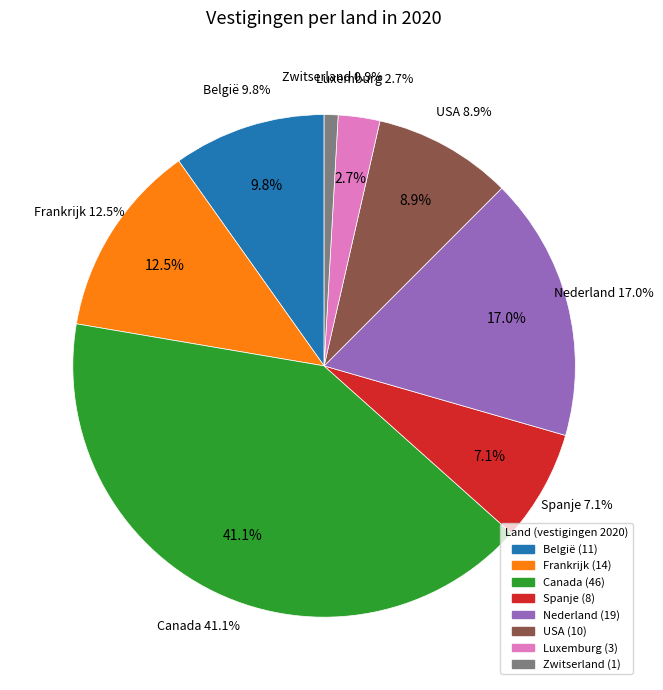

Rank the categories by value from highest to lowest.

Canada, Nederland, Frankrijk, België, USA, Spanje, Luxemburg, Zwitserland